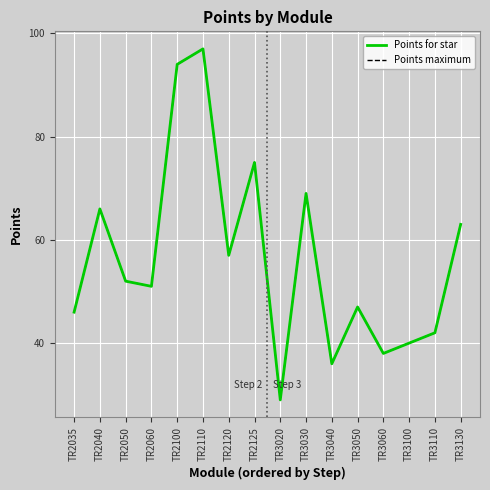

Reading left to right, transcribe all the data shown in this chart.

Points for star: TR2035=46	TR2040=66	TR2050=52	TR2060=51	TR2100=94	TR2110=97	TR2120=57	TR2125=75	TR3020=29	TR3030=69	TR3040=36	TR3050=47	TR3060=38	TR3100=40	TR3110=42	TR3130=63
Points maximum: TR2035=46	TR2040=66	TR2050=52	TR2060=51	TR2100=94	TR2110=97	TR2120=57	TR2125=75	TR3020=29	TR3030=69	TR3040=36	TR3050=47	TR3060=38	TR3100=40	TR3110=42	TR3130=63